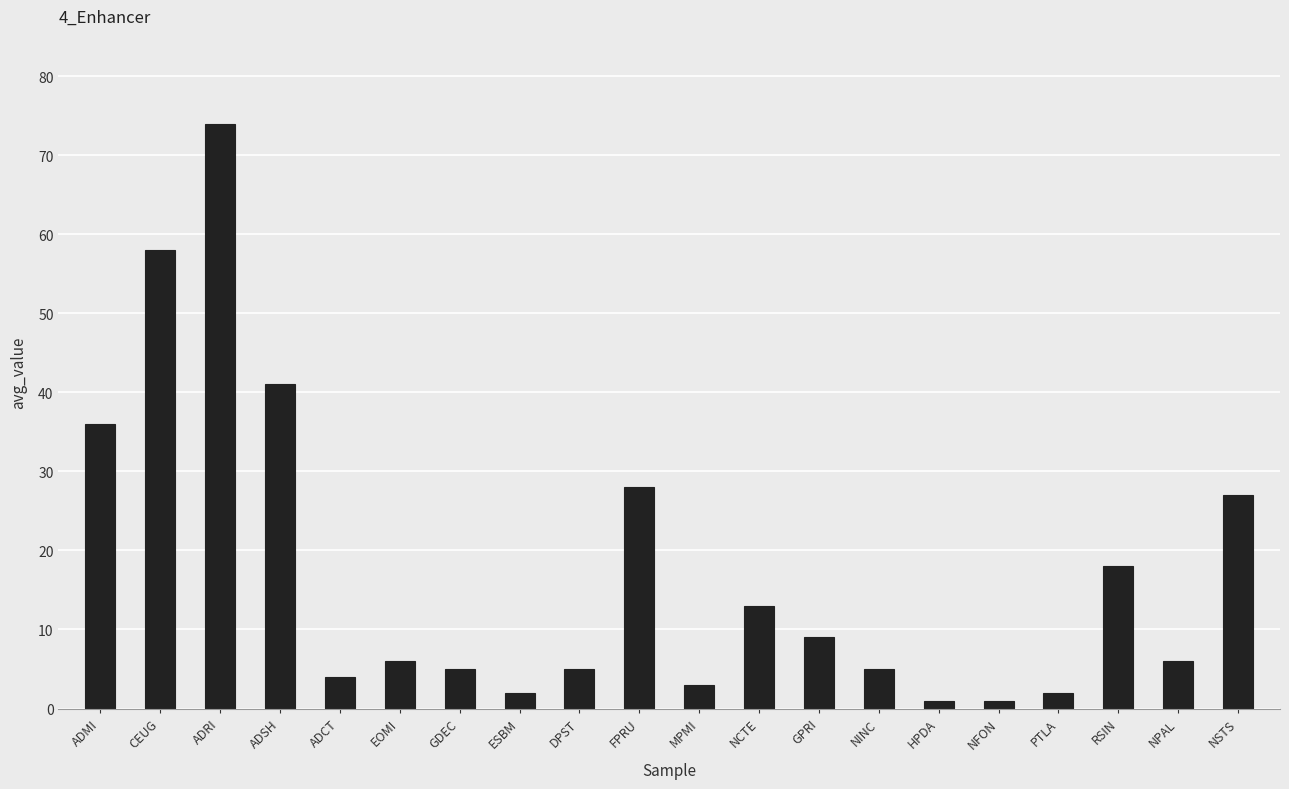

What is the change in value from ADCT to EOMI?

+2